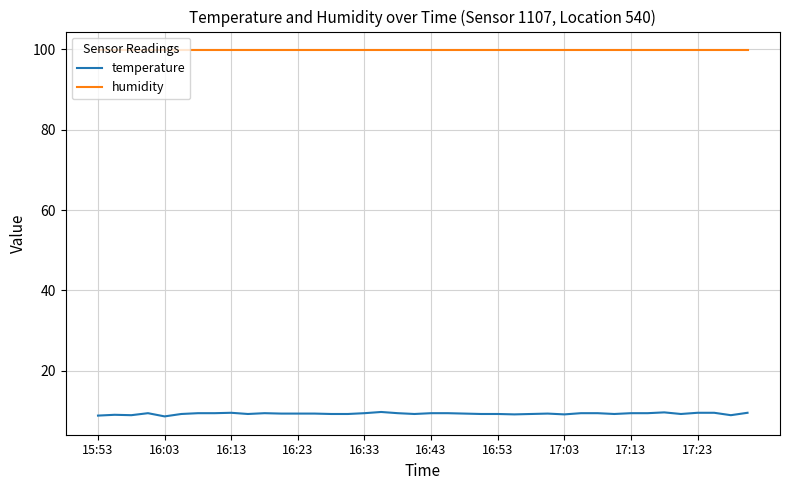

Which series has the largest total across all categories?

humidity